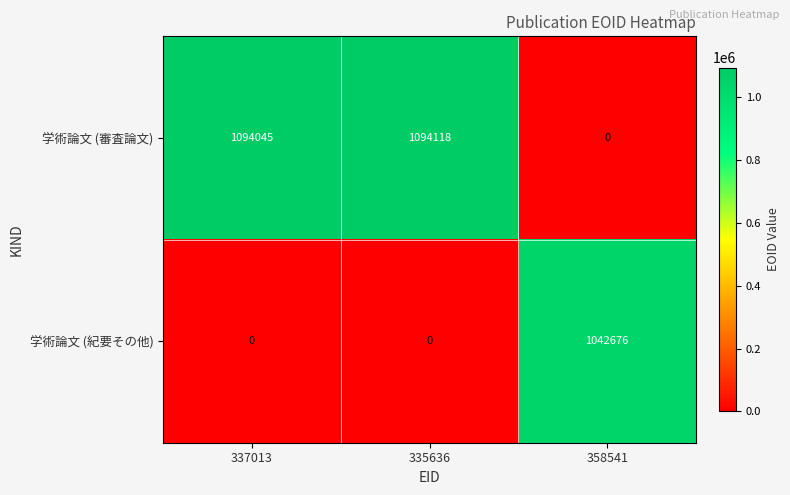

Rank the series at 337013 from lowest to highest value.

学術論文 (紀要その他), 学術論文 (審査論文)